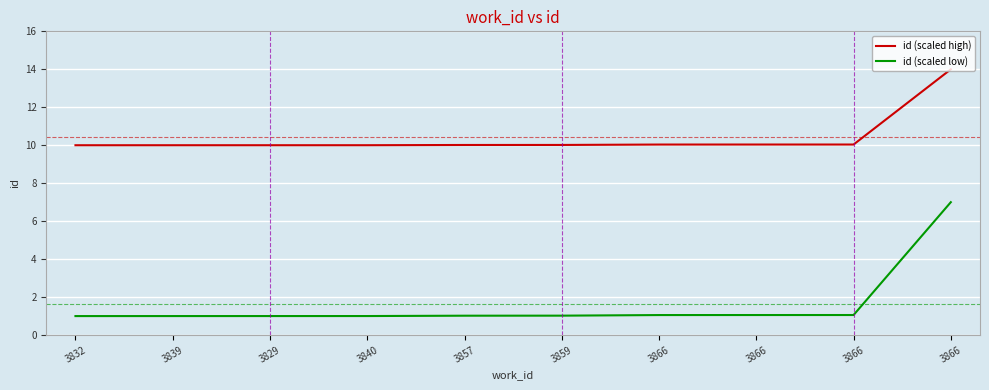

How many lines are shown in the chart?

2